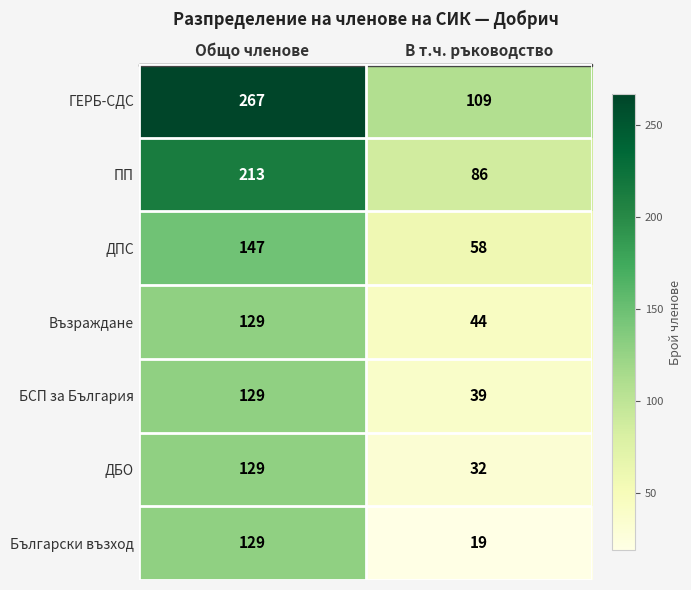

Which series has the largest total across all categories?

ГЕРБ-СДС